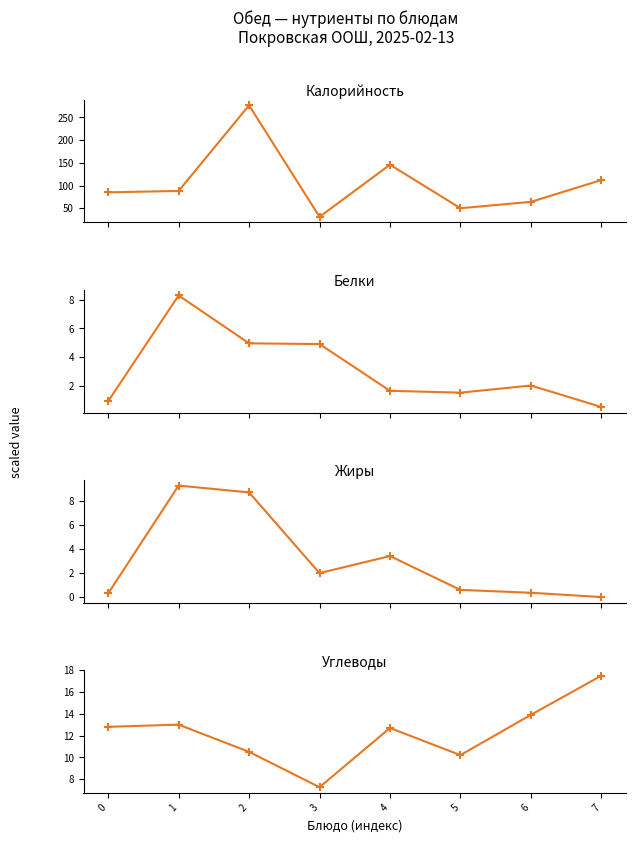

The value of Калорийность at 4 is 145.8. True or false?

True